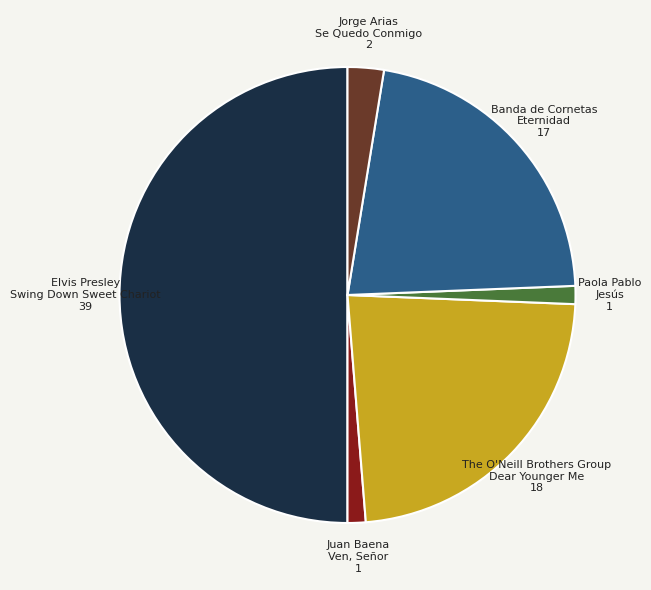

How many segments does this pie chart have?

6